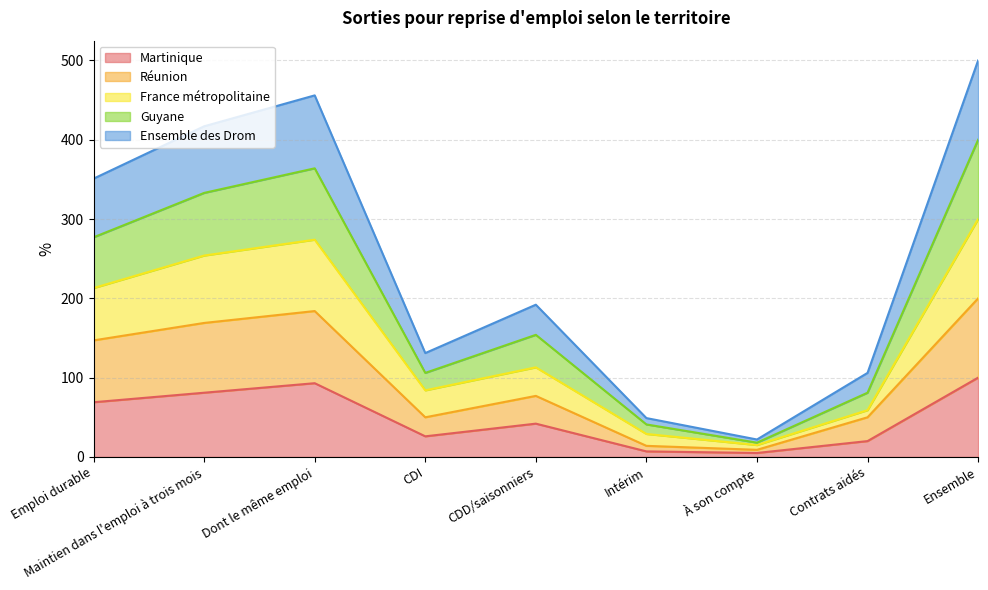

True or false: Martinique and Guyane intersect in this chart.

False